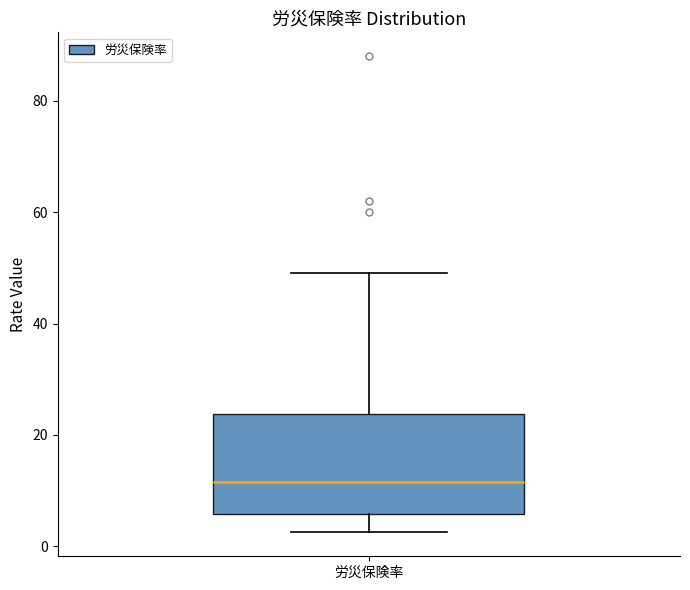

Read this box plot against the y-axis: the position of the median line, the range covered by the box, and the ends of both whiskers. The values are not printed on the chart, so give them approximately, as read against the axis.

median 12, box 6 to 24, whiskers 2 to 50